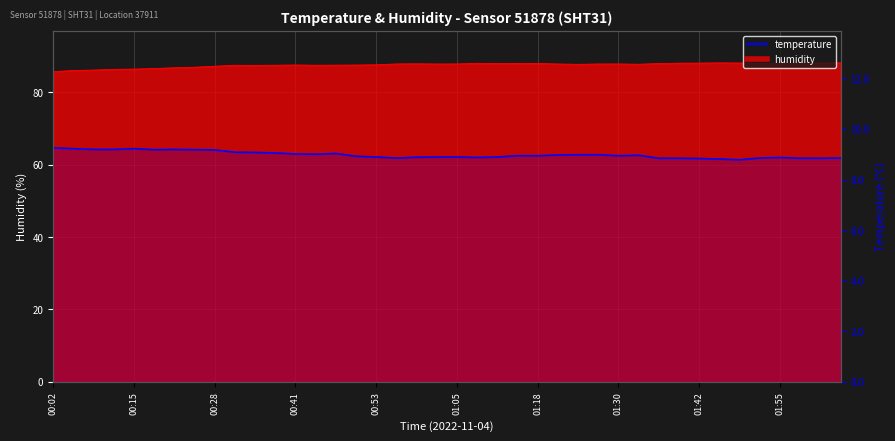

How many lines are shown in the chart?

1